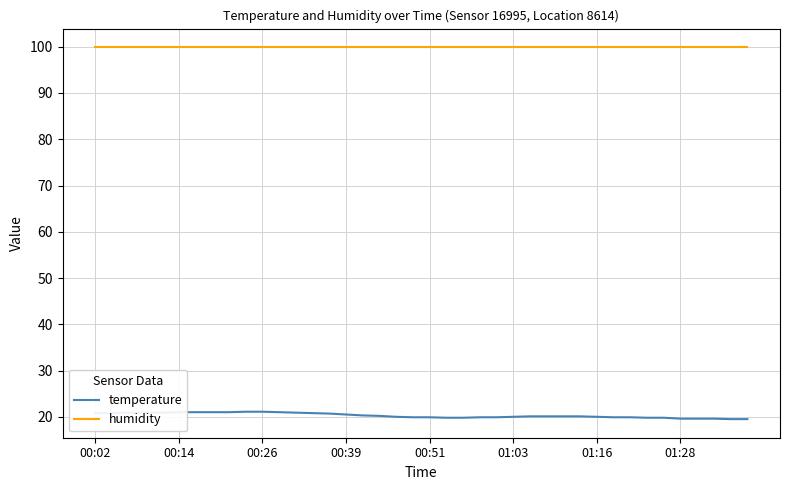

List the series in order of their peak value, lowest first.

temperature, humidity